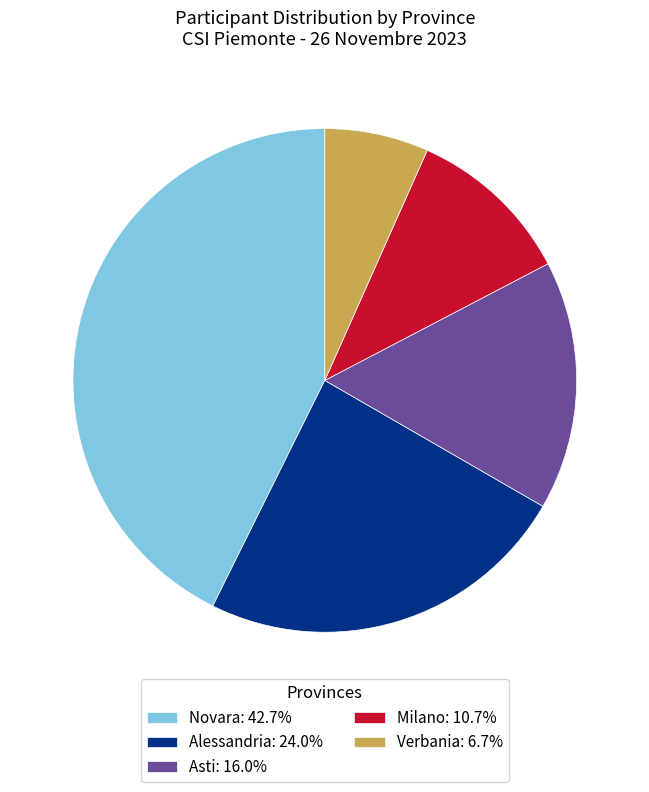

Between Novara and Asti, which is larger?

Novara